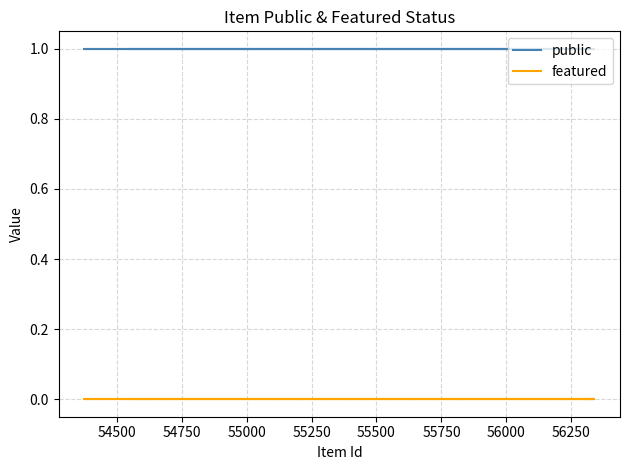

Which series has the largest total across all categories?

public